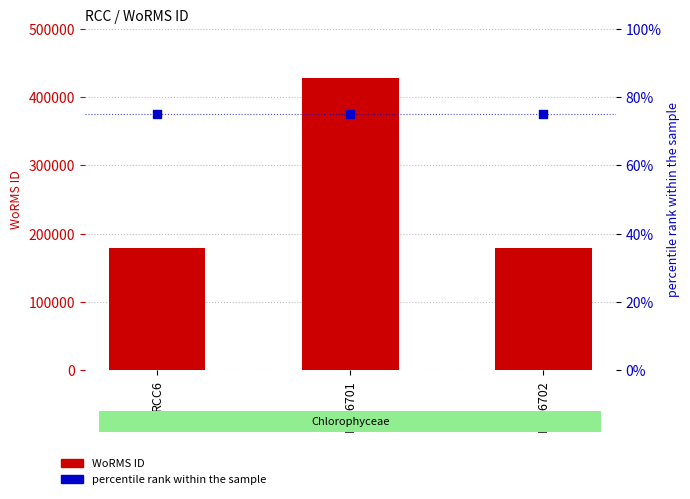

At which category is the sum across all series the highest?

RCC6701